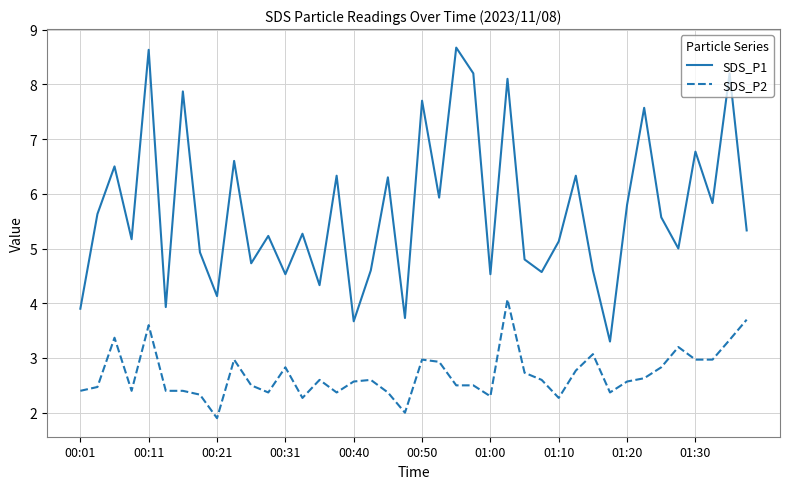

True or false: SDS_P2 and SDS_P1 intersect in this chart.

False